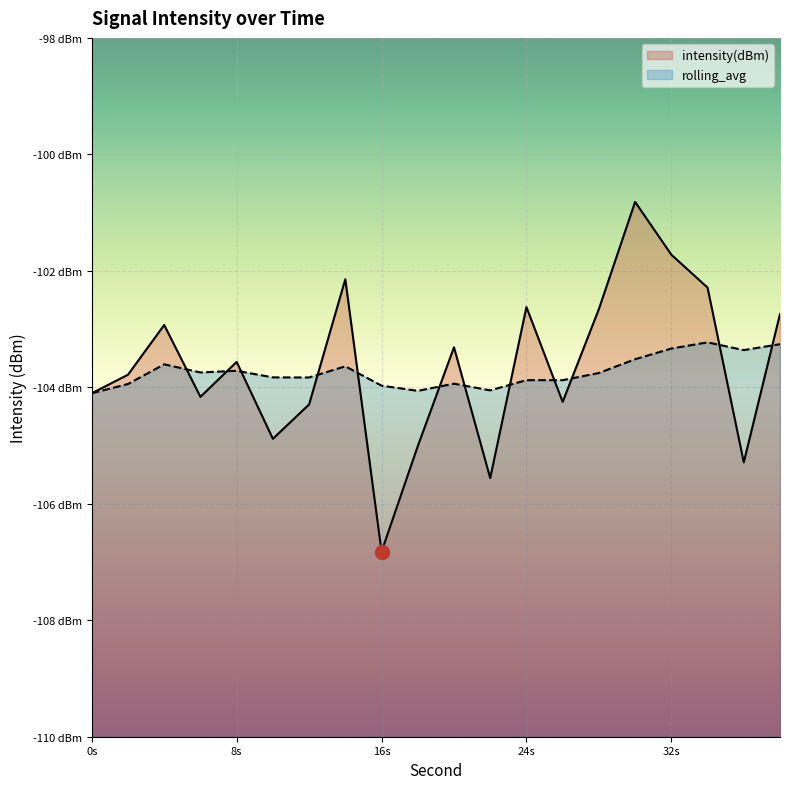

Reading left to right, extract all data points from this chart.

intensity(dBm): -104.1	-103.8	-102.9	-104.2	-103.6	-104.9	-104.3	-102.1	-106.8	-105.0	-103.3	-105.6	-102.6	-104.3	-102.7	-100.8	-101.7	-102.3	-105.3	-102.7
rolling_avg: -104.1	-103.9	-103.6	-103.7	-103.7	-103.8	-103.8	-103.6	-104.0	-104.1	-103.9	-104.1	-103.9	-103.9	-103.8	-103.5	-103.3	-103.2	-103.4	-103.3